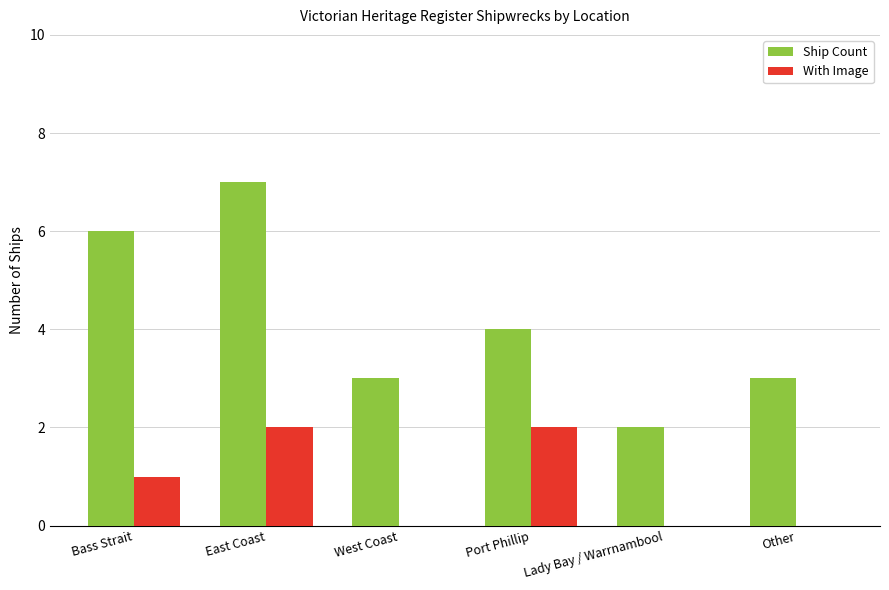

What is the difference between the Ship Count values at Lady Bay / Warrnambool and Other?

1